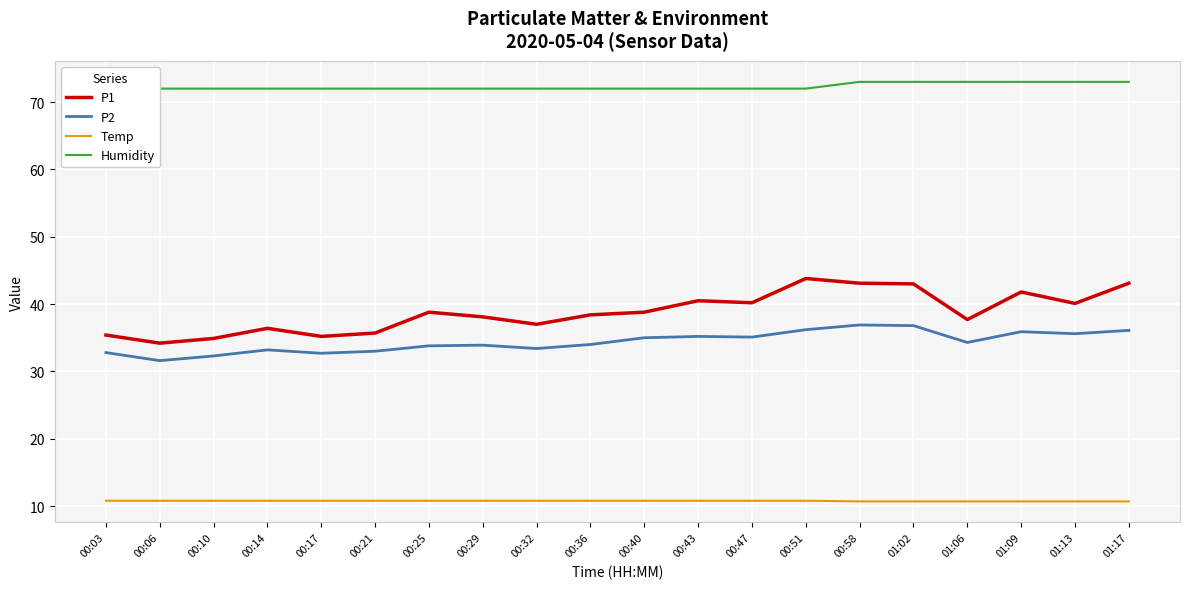

Is the value of Humidity at 00:51 greater than the value of Temp at 00:21?

Yes